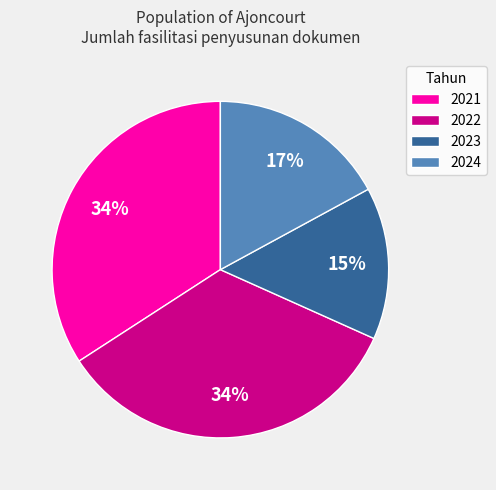

To the nearest percent, what portion does 2024 represent?

17%